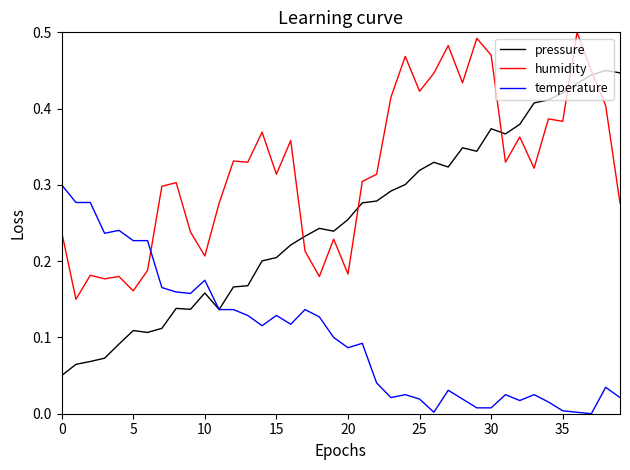

True or false: humidity and temperature intersect in this chart.

True